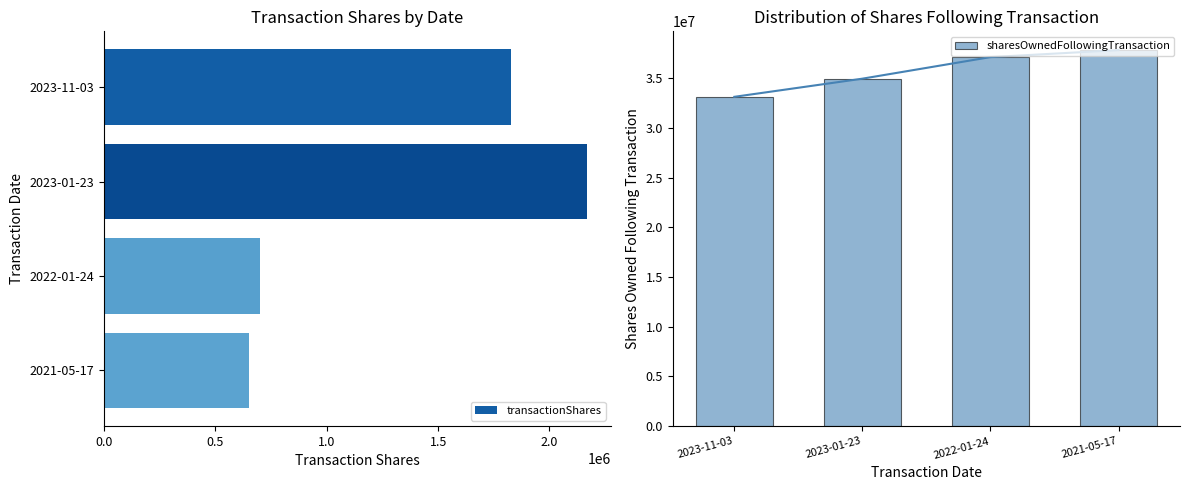

Which category has the lowest value in the transactionShares series?

2021-05-17